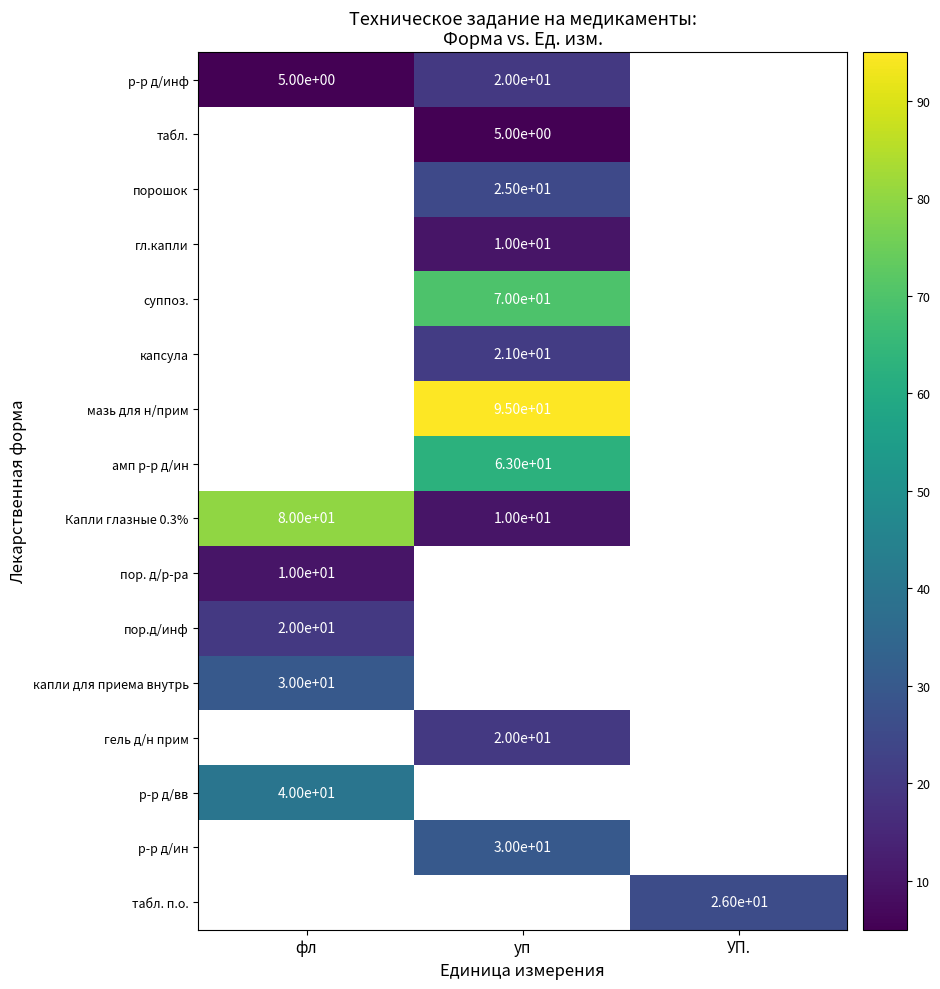

At how many categories does at least one series exceed 81?

1